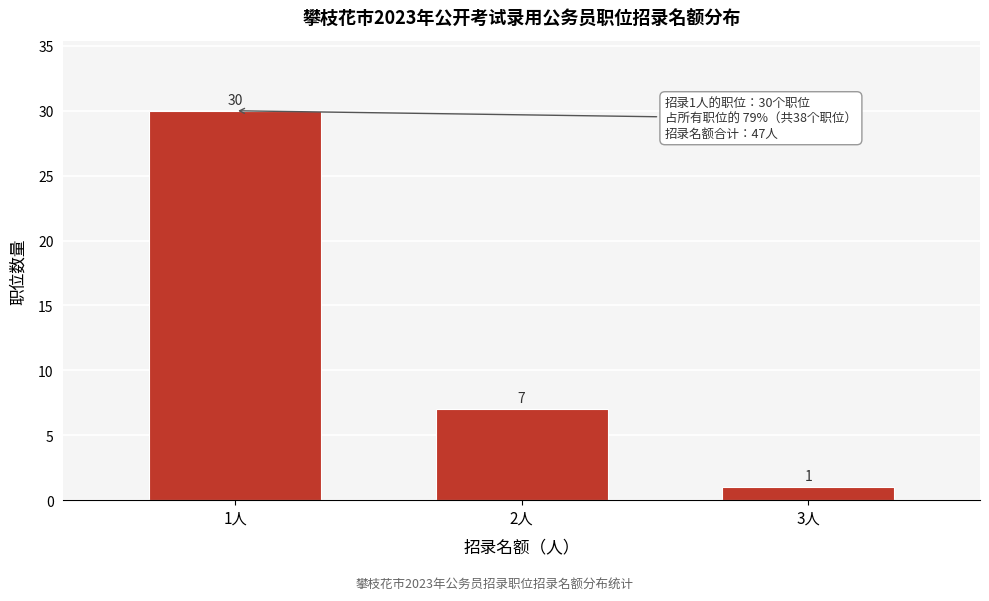

Reading left to right, what are all the values shown in this chart?

1人=30	2人=7	3人=1